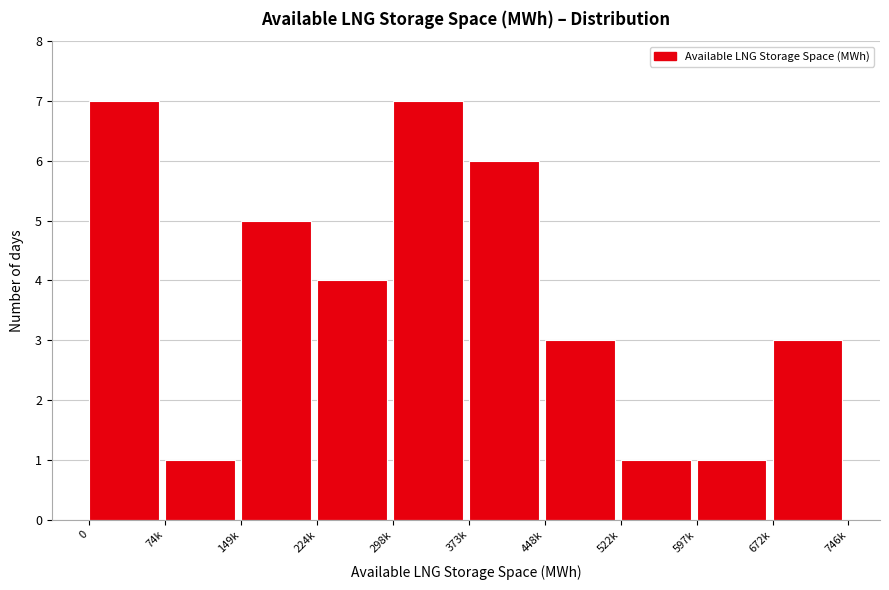

Reading right to left, extract all data points from this chart.

672k=3	597k=1	522k=1	448k=3	373k=6	298k=7	224k=4	149k=5	74k=1	0=7